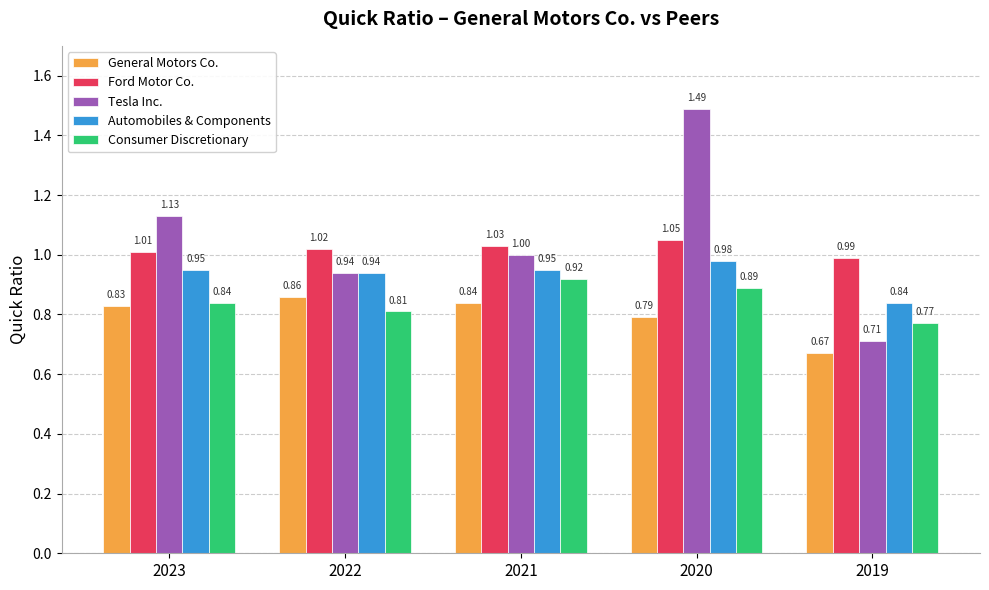

At which label is General Motors Co. closest to 0?

2019